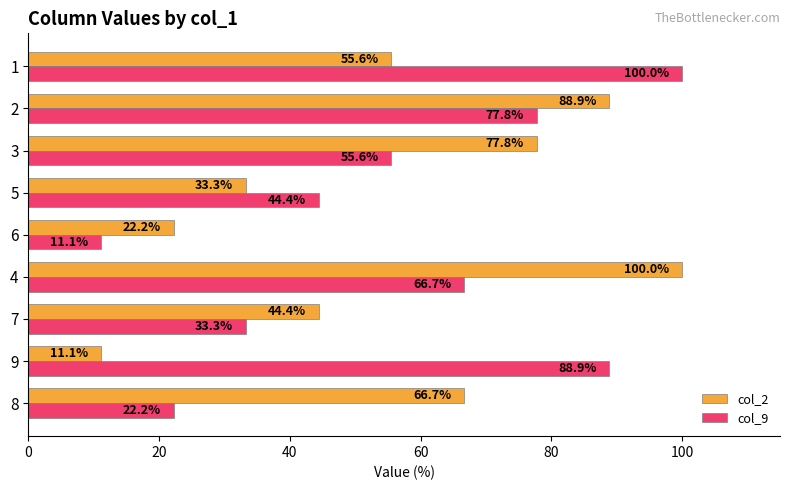

True or false: col_9 has a value of 118.2 at 9.

False